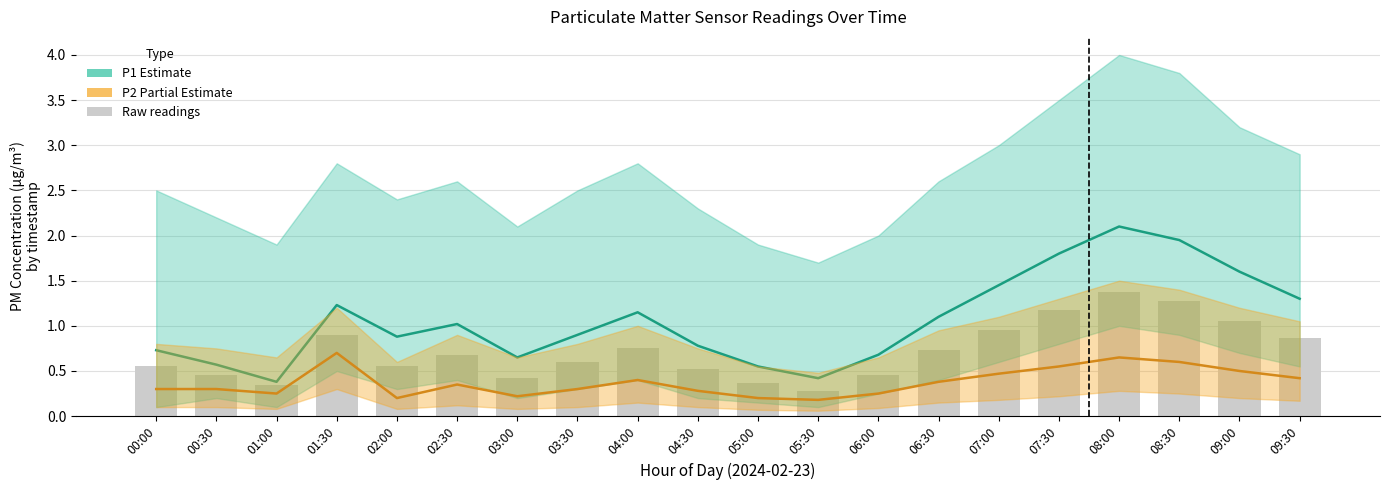

What is the value of the P1 (Estimate) bar at the 18th from the left?

1.9